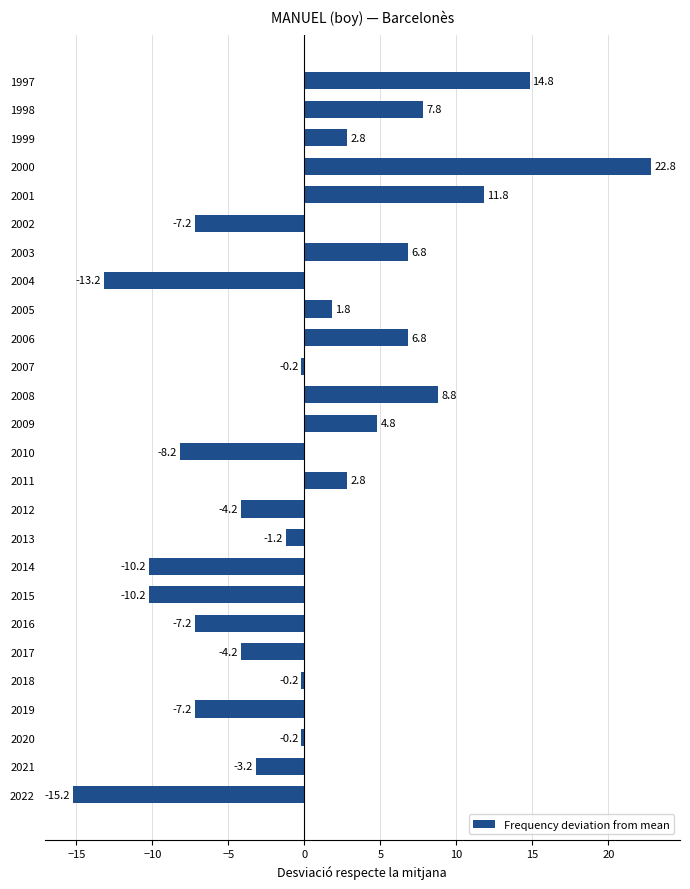

Read the value at 2013.

-1.2